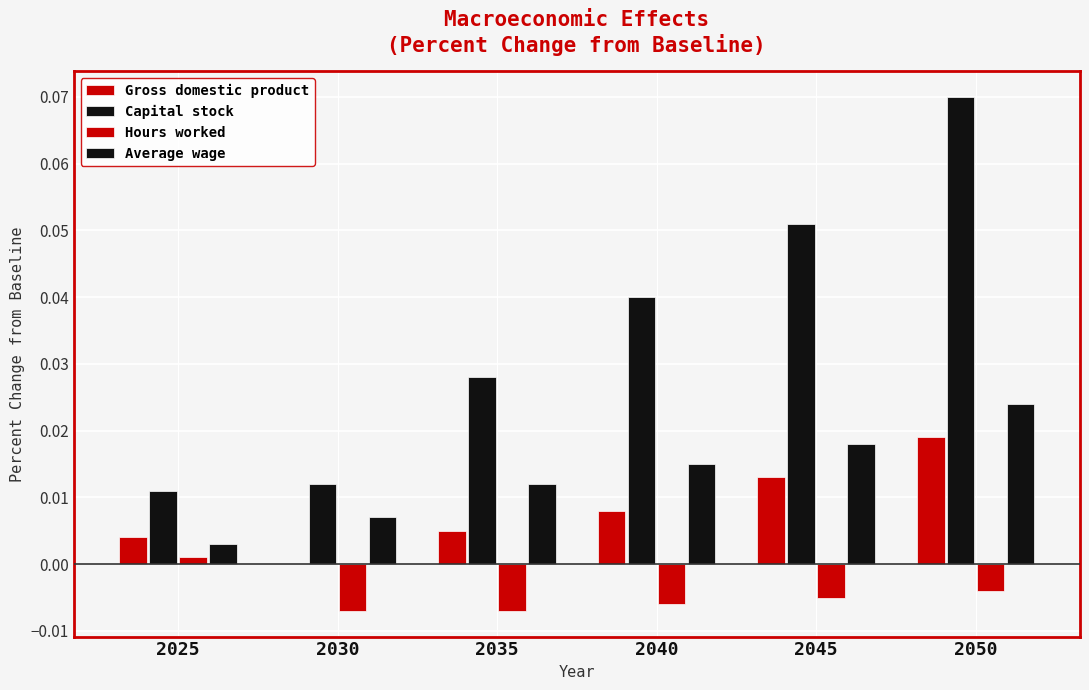

Reading left to right, list all the values displayed in this chart.

Gross domestic product: 0.0	0.0	0.0	0.0	0.0	0.0
Capital stock: 0.0	0.0	0.0	0.0	0.1	0.1
Hours worked: 0.0	-0.0	-0.0	-0.0	-0.0	-0.0
Average wage: 0.0	0.0	0.0	0.0	0.0	0.0